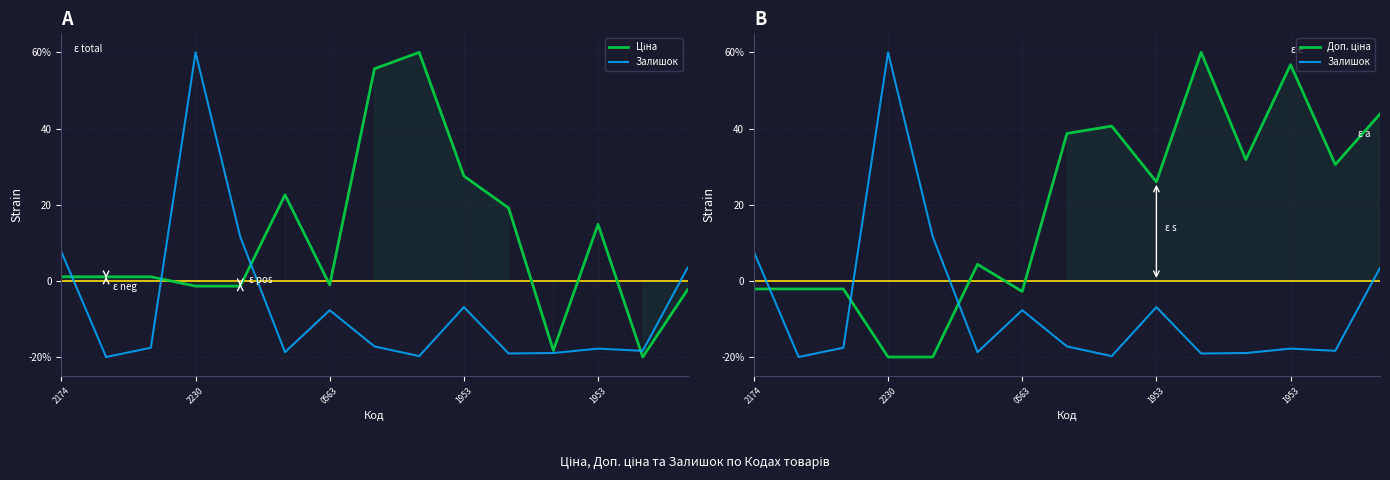

Reading left to right, list all the values displayed in this chart.

Ціна: 1.1	1.1	1.1	-1.4	-1.4	22.6	-1.1	55.7	60.0	27.5	19.1	-18.3	14.8	-20.0	-2.4
Залишок: 7.6	-20.0	-17.6	60.0	11.5	-18.7	-7.7	-17.2	-19.8	-6.9	-19.1	-19.0	-17.8	-18.4	3.4
Доп. ціна: -2.1	-2.1	-2.1	-20.0	-20.0	4.3	-2.8	38.7	40.6	26.0	60.0	31.8	56.8	30.6	43.8